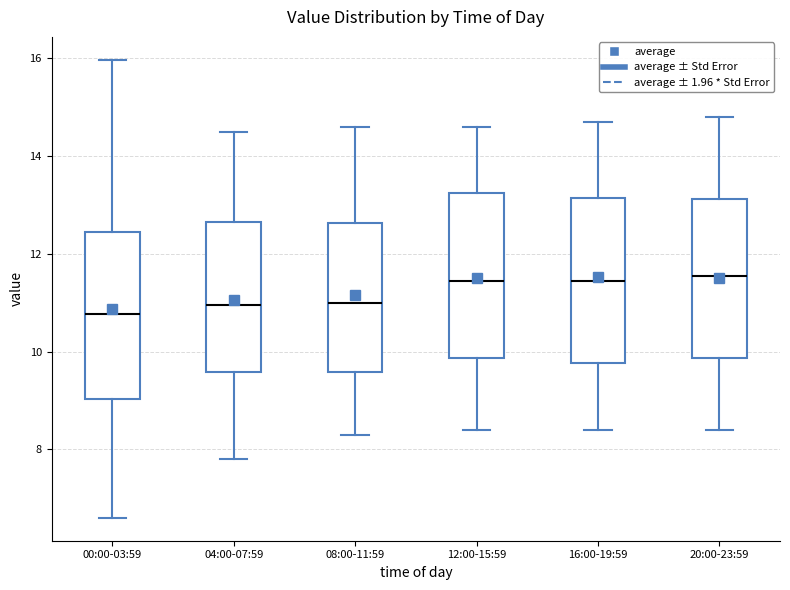

Where is the lower edge of the box for 16:00-19:59 on the y-axis? The values are not printed on the chart, so give them approximately, as read against the axis.

9.8